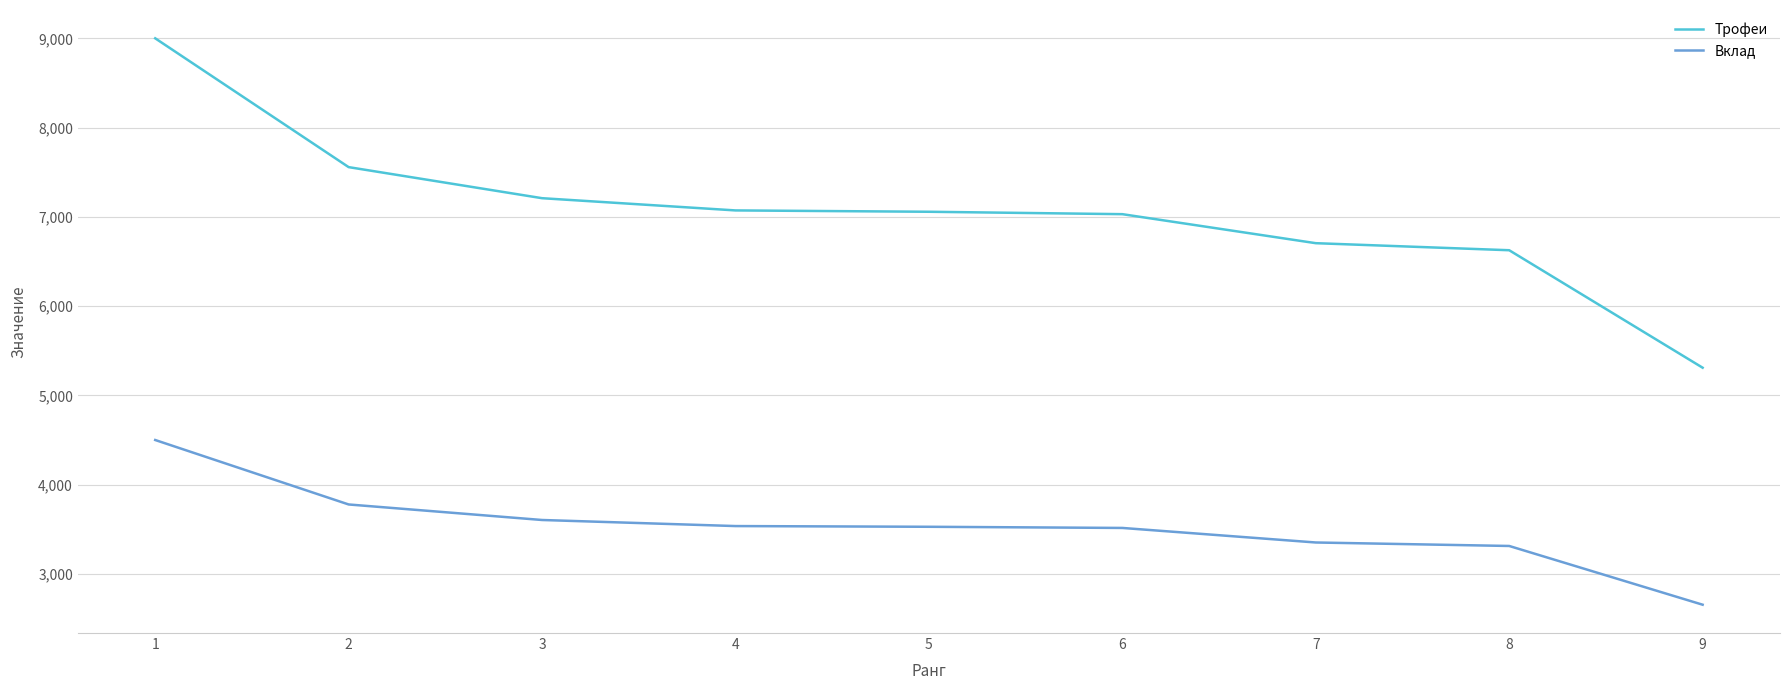

How many lines are shown in the chart?

2